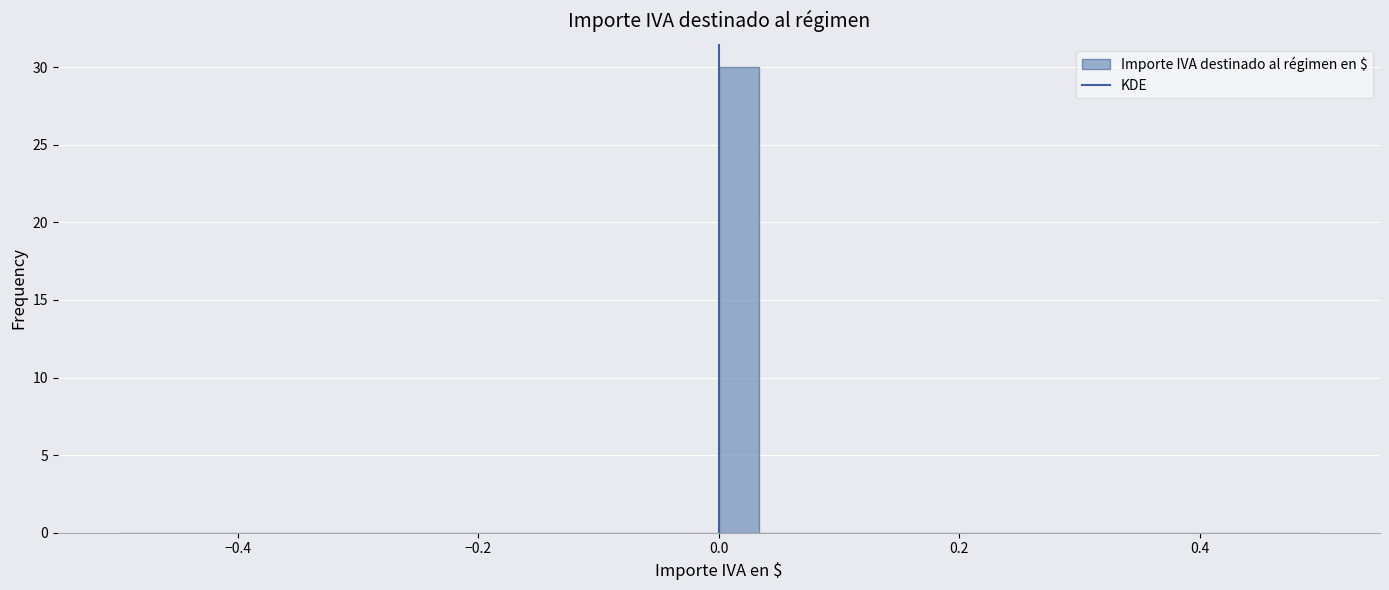

Around what value on the x-axis is the tallest bar? Give the approximate position of its centre, as read against the axis.

0.02